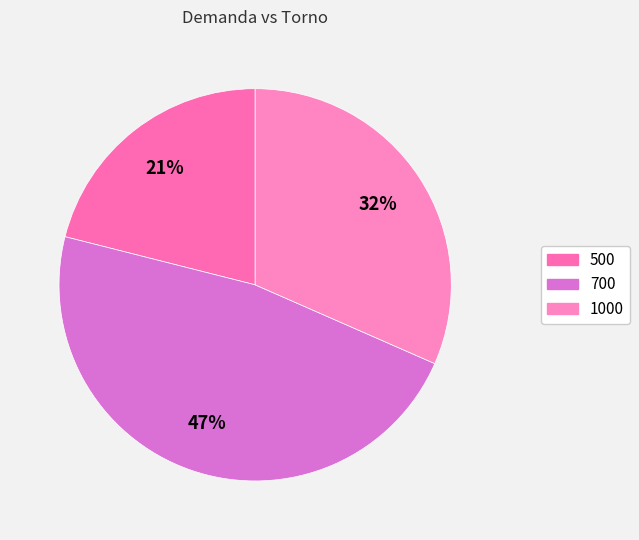

Approximately how many times larger is the value at 700 compared to 1000?

1.5